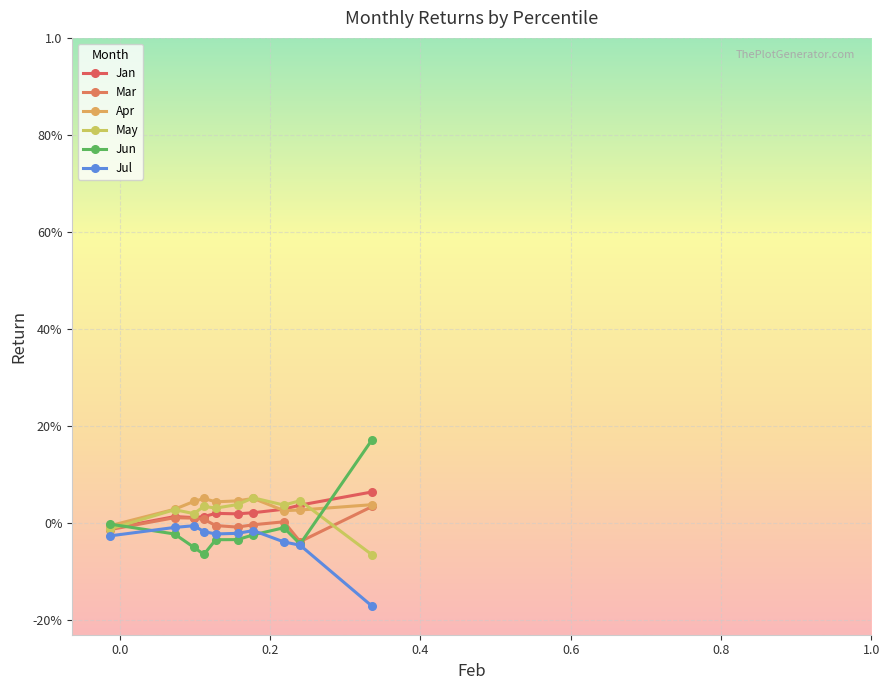

In Mar, how many points are lower than both neighbors (excluding endpoints)?

2